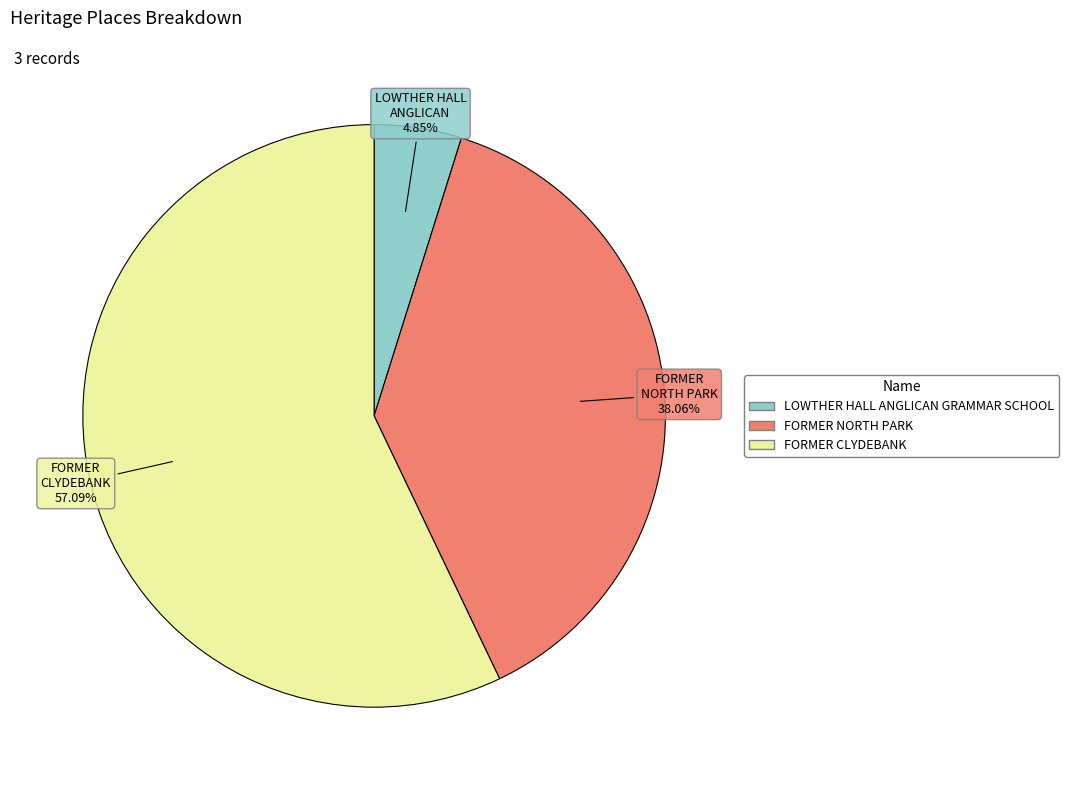

How many slices are in this pie chart?

3